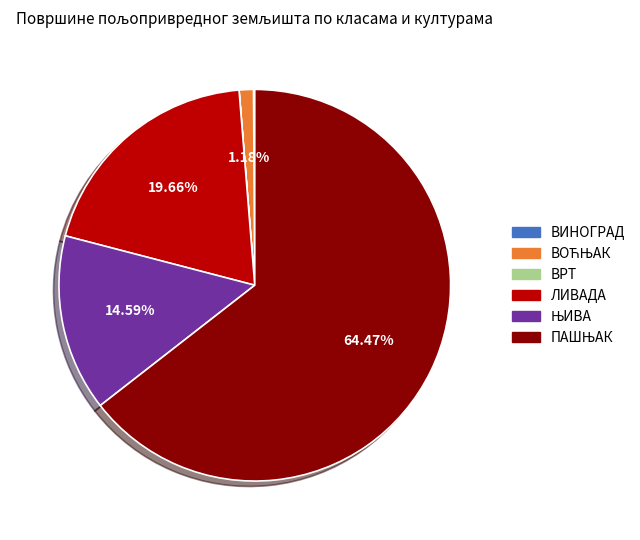

Is there a majority slice in this chart?

Yes